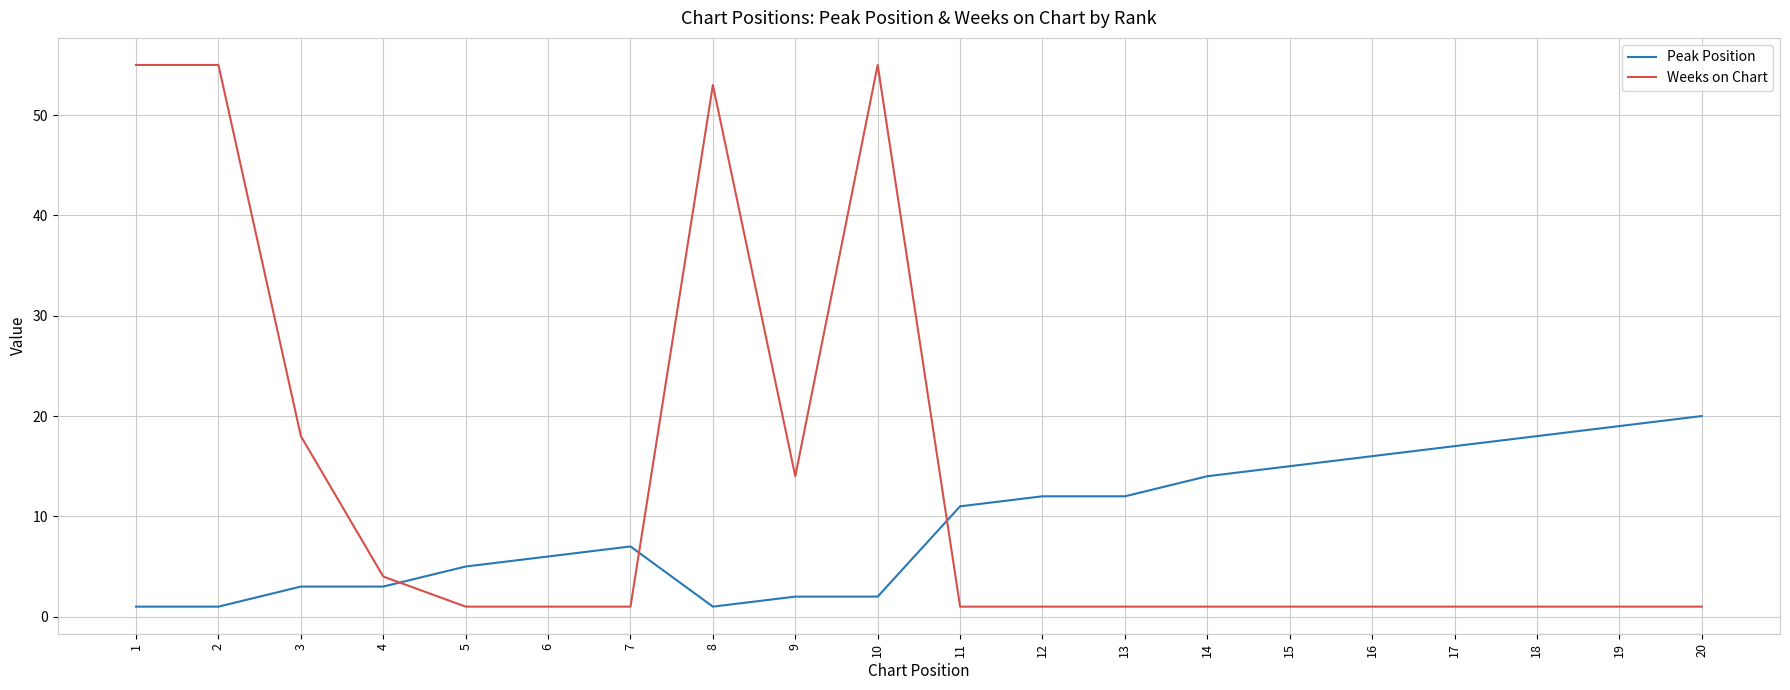

What value does the Peak Position series have at 12, to the nearest 10?

10